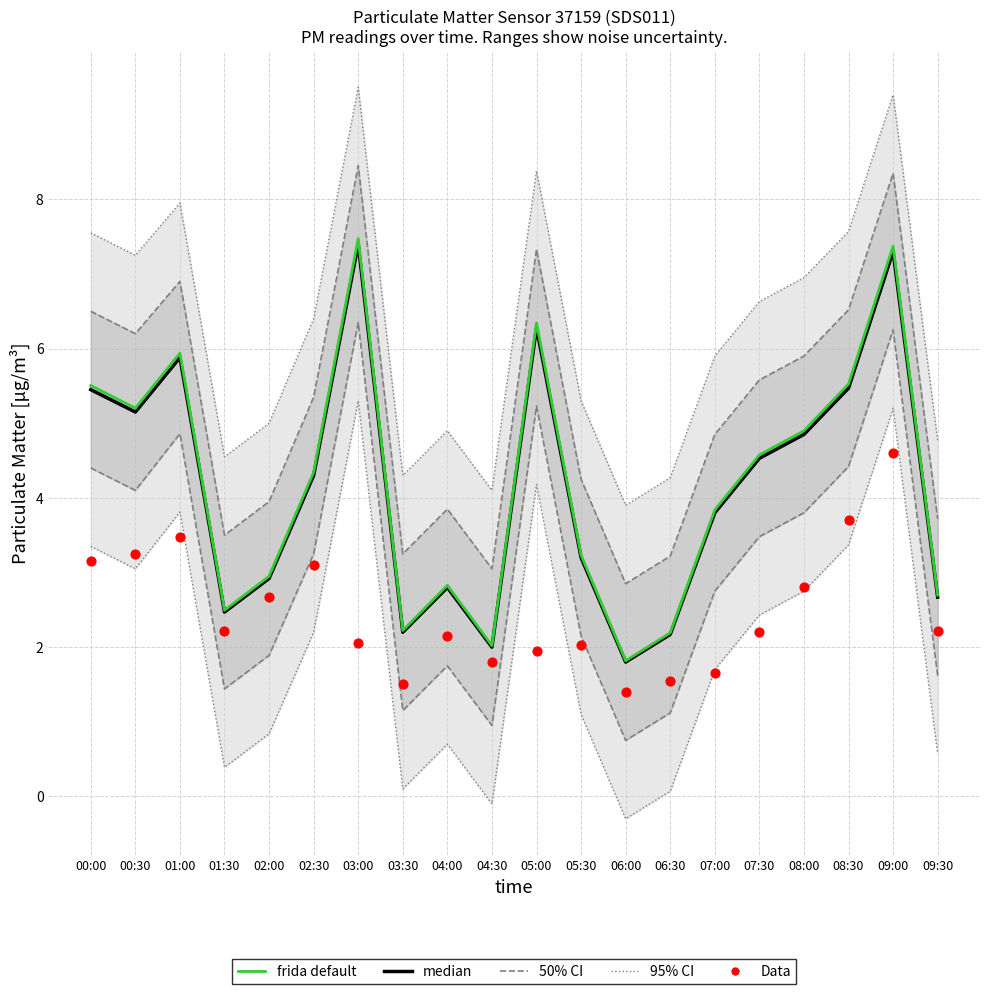

Which series has the widest spread of Y values?

frida default